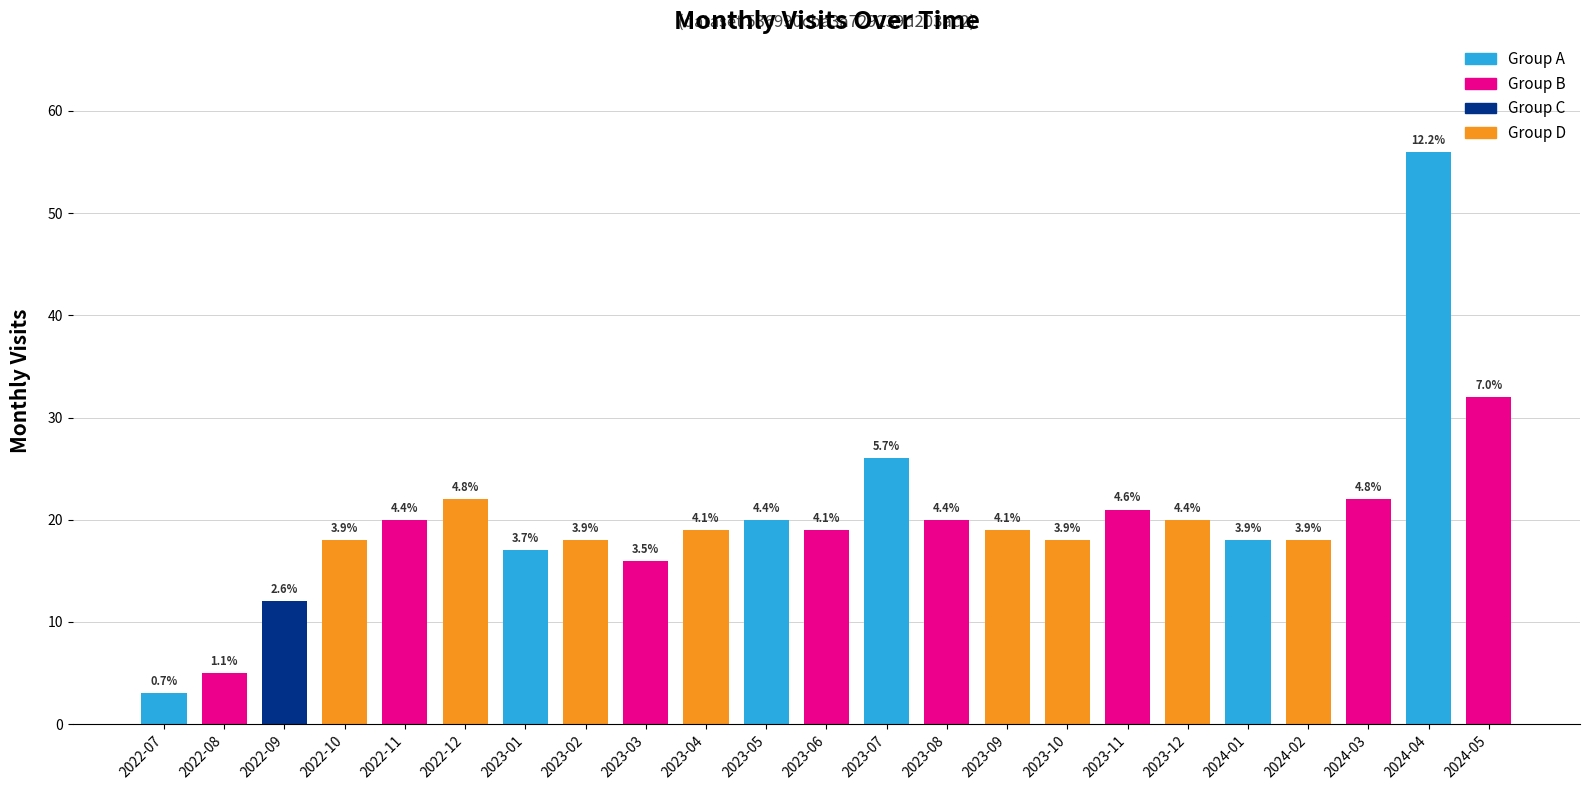

Reading left to right, extract all data points from this chart.

2022-07=3	2022-08=5	2022-09=12	2022-10=18	2022-11=20	2022-12=22	2023-01=17	2023-02=18	2023-03=16	2023-04=19	2023-05=20	2023-06=19	2023-07=26	2023-08=20	2023-09=19	2023-10=18	2023-11=21	2023-12=20	2024-01=18	2024-02=18	2024-03=22	2024-04=56	2024-05=32